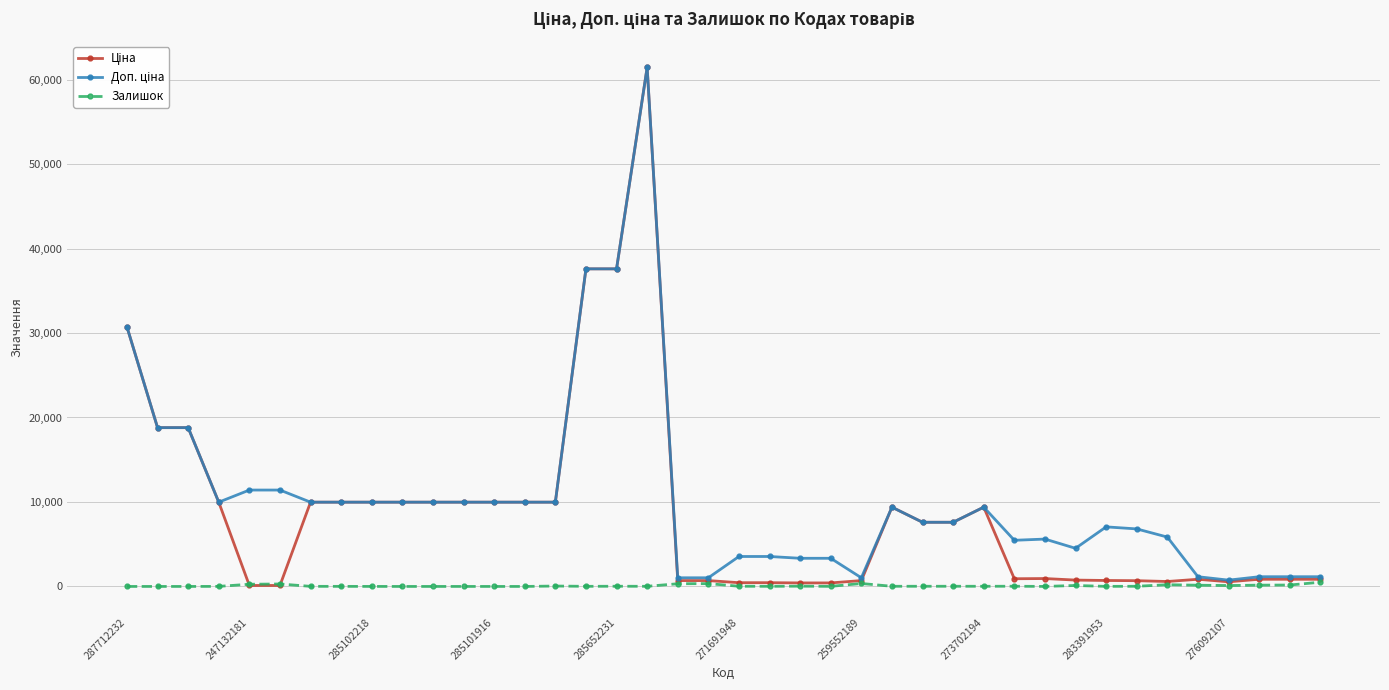

At how many categories does at least one series exceed 15880?

6